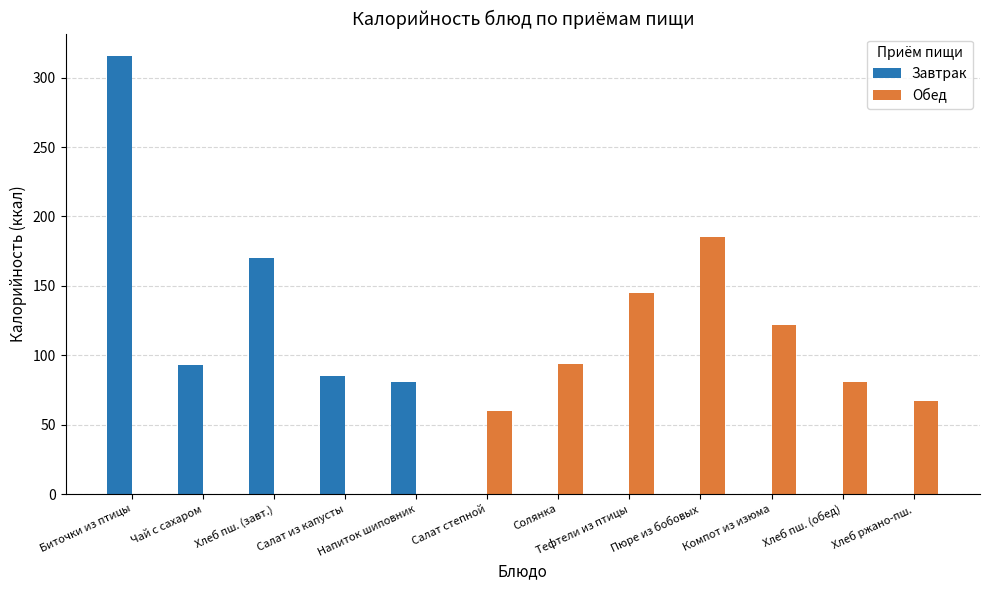

Reading left to right, what are all the values shown in this chart?

Завтрак: Биточки из птицы=316	Чай с сахаром=93	Хлеб пш. (завт.)=170	Салат из капусты=85	Напиток шиповник=81	Салат степной=0	Солянка=0	Тефтели из птицы=0	Пюре из бобовых=0	Компот из изюма=0	Хлеб пш. (обед)=0	Хлеб ржано-пш.=0
Обед: Биточки из птицы=0	Чай с сахаром=0	Хлеб пш. (завт.)=0	Салат из капусты=0	Напиток шиповник=0	Салат степной=60	Солянка=94	Тефтели из птицы=145	Пюре из бобовых=185	Компот из изюма=122	Хлеб пш. (обед)=81	Хлеб ржано-пш.=67